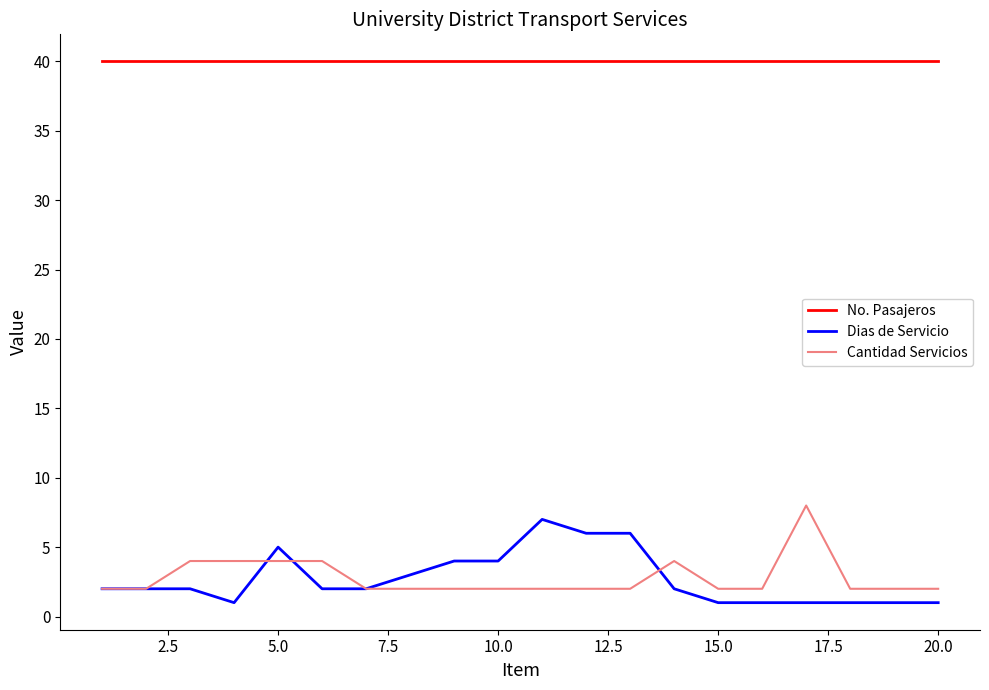

What is the highest value of the No. Pasajeros series?

40